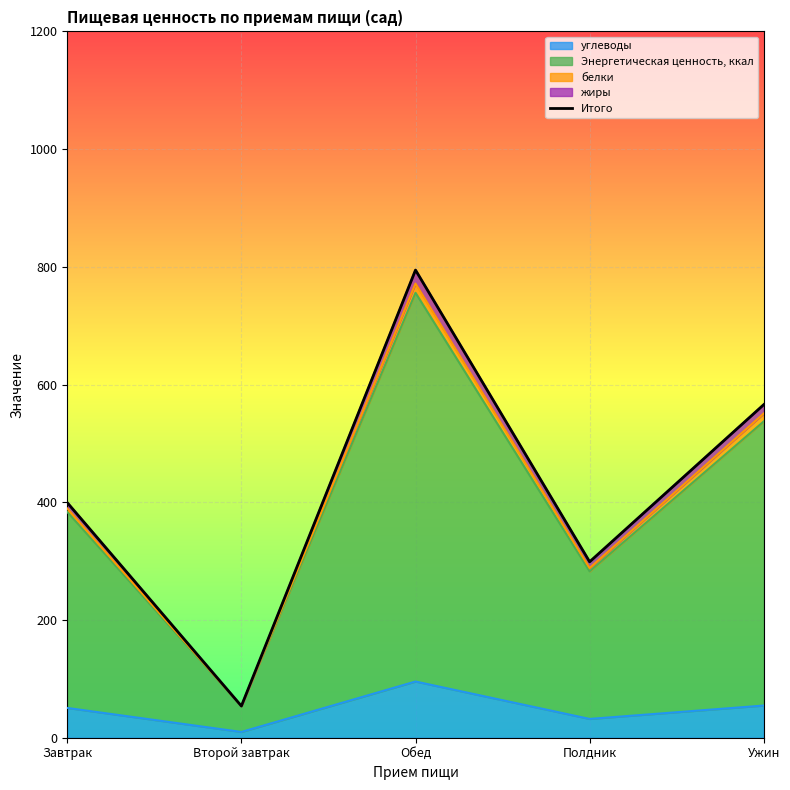

Reading left to right, transcribe all the data shown in this chart.

399.3	53.8	794.5	298.9	565.9